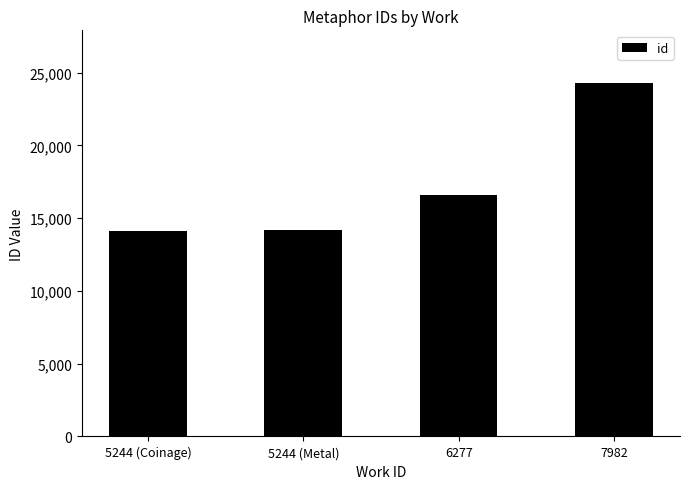

Is it true that the value at 6277 is 16616?

True